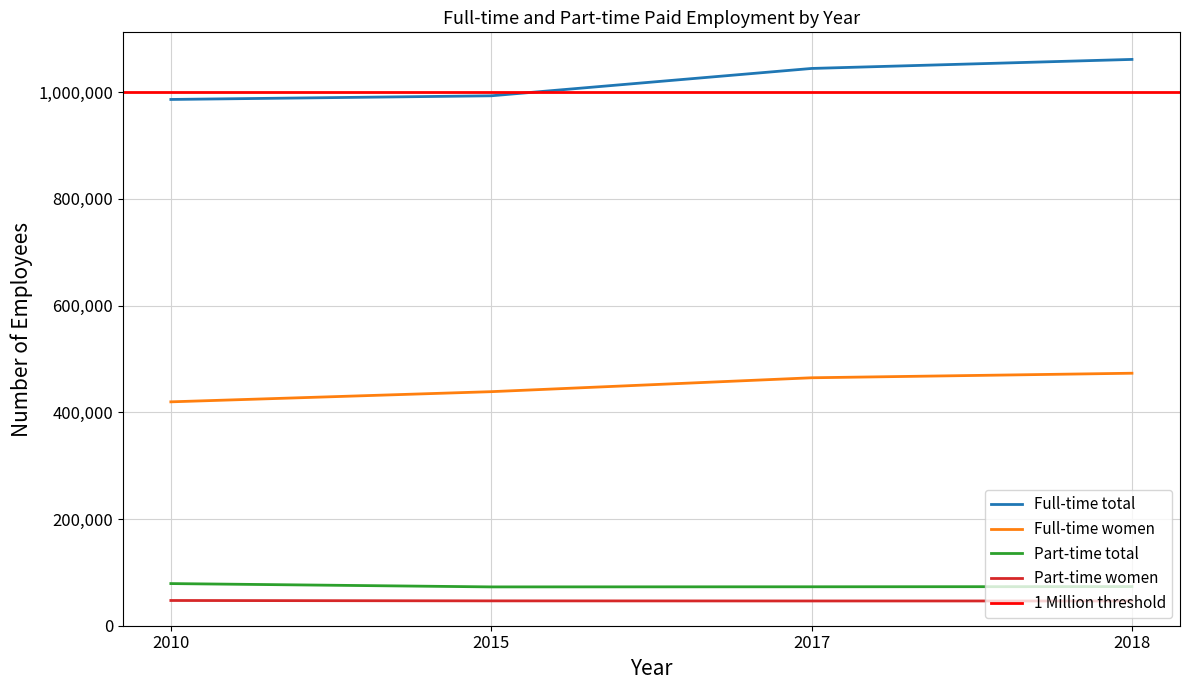

What is the difference between the maximum and minimum values in the Full-time total series?

75055